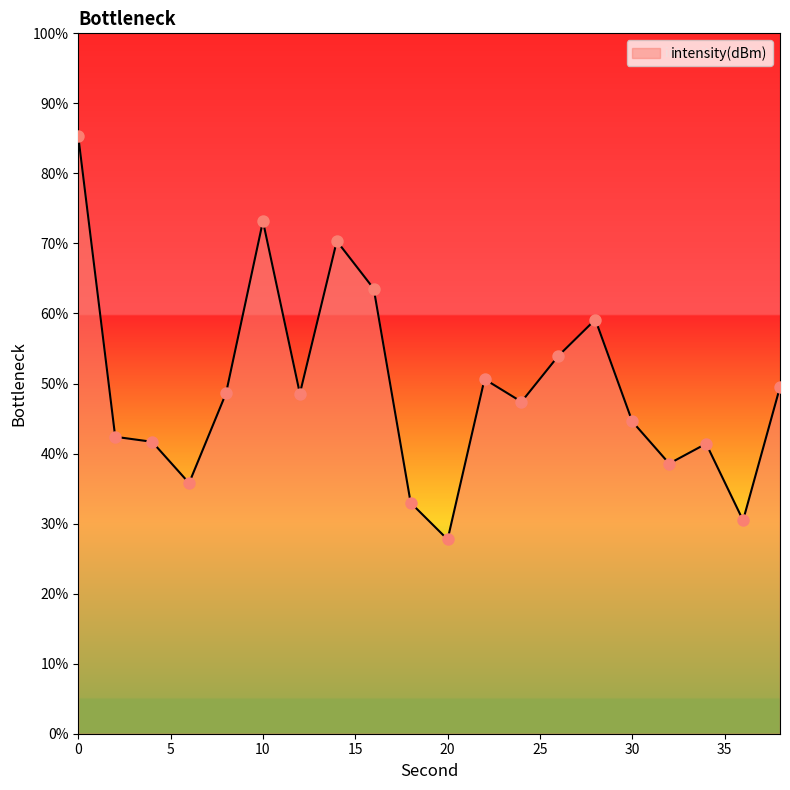

What is the minimum value shown in the chart?

27.7